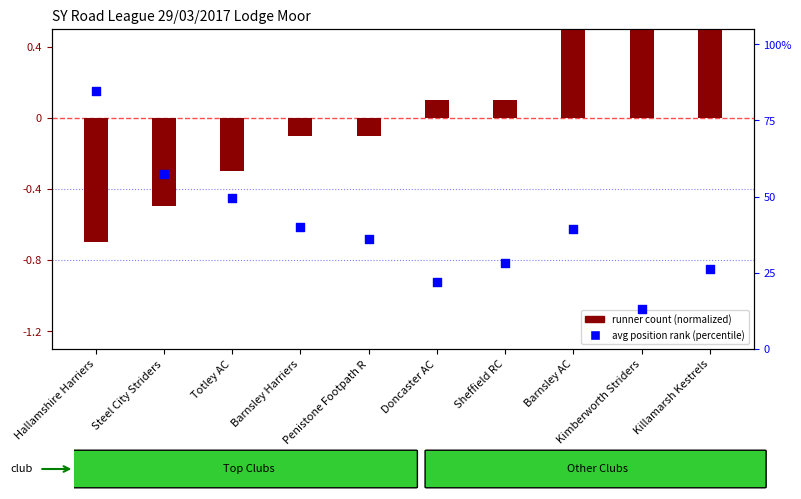

Which series has the largest total across all categories?

avg position rank (percentile)